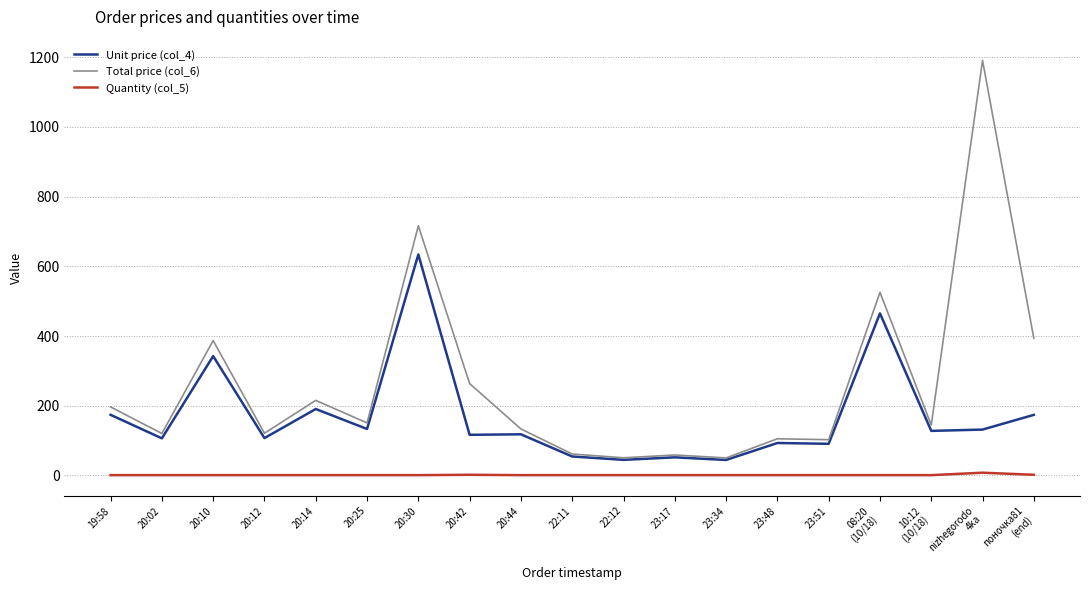

Which series has the largest range (max minus min)?

Total price (col_6)